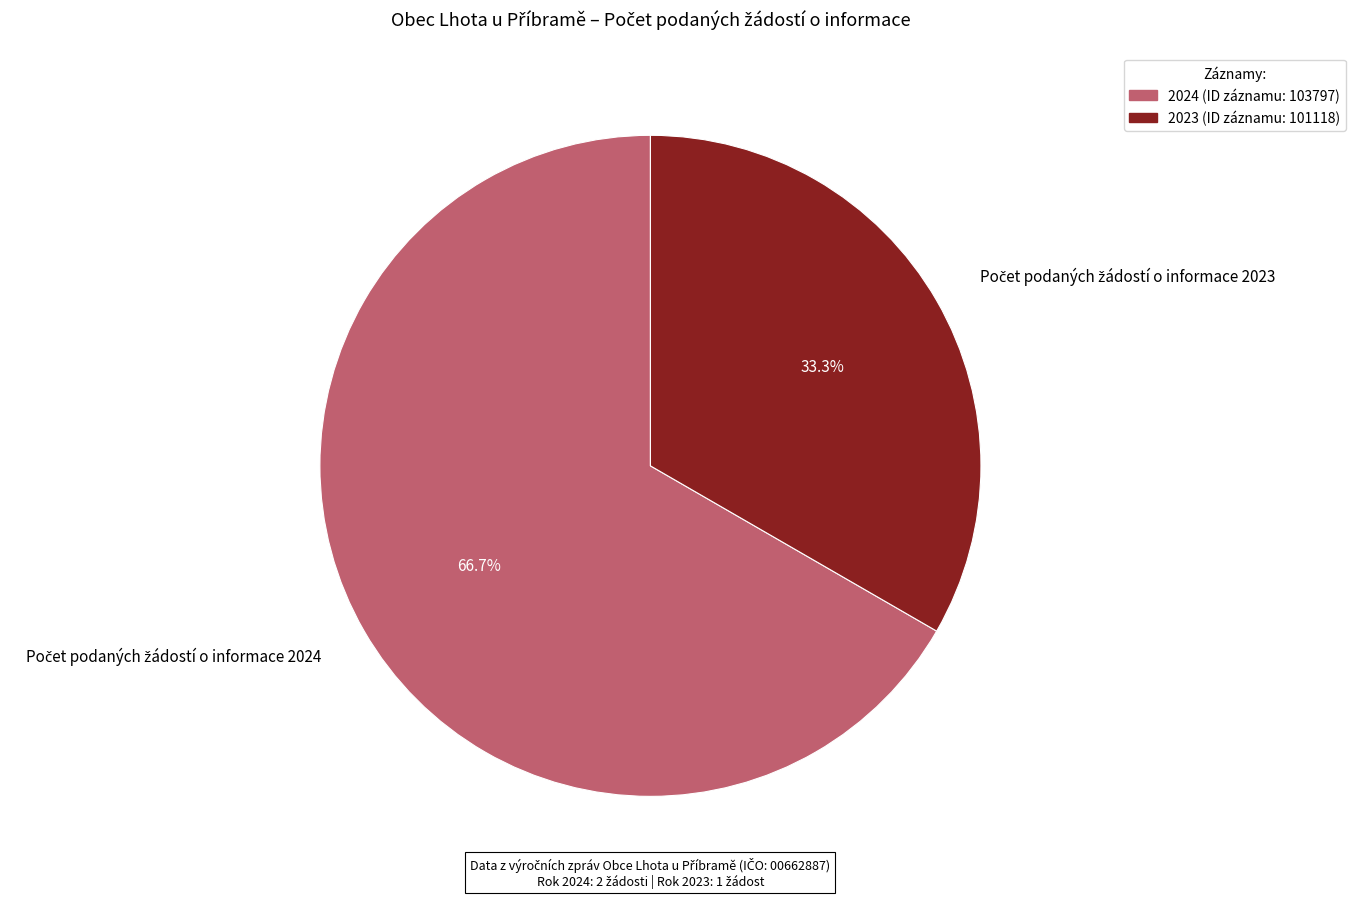

Which has a higher value, 2023 (ID záznamu: 101118) or 2024 (ID záznamu: 103797)?

2024 (ID záznamu: 103797)